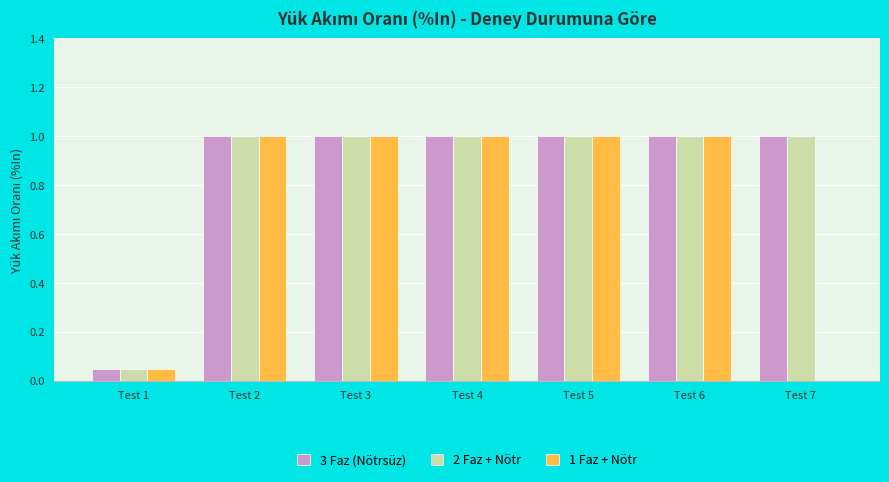

What is the greatest value displayed?

1.0